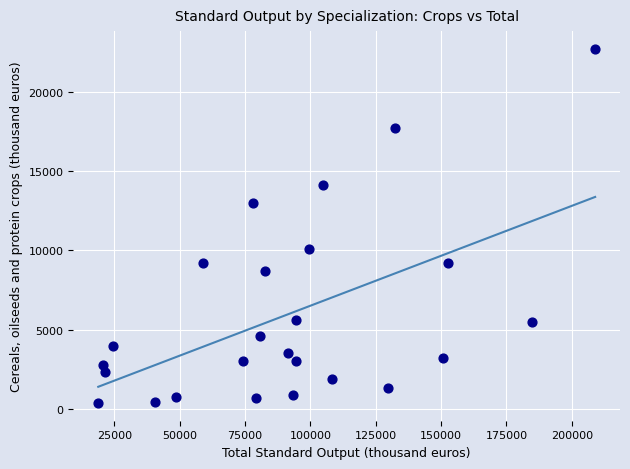

What is the range of Y values (max minus min)?

22288.3